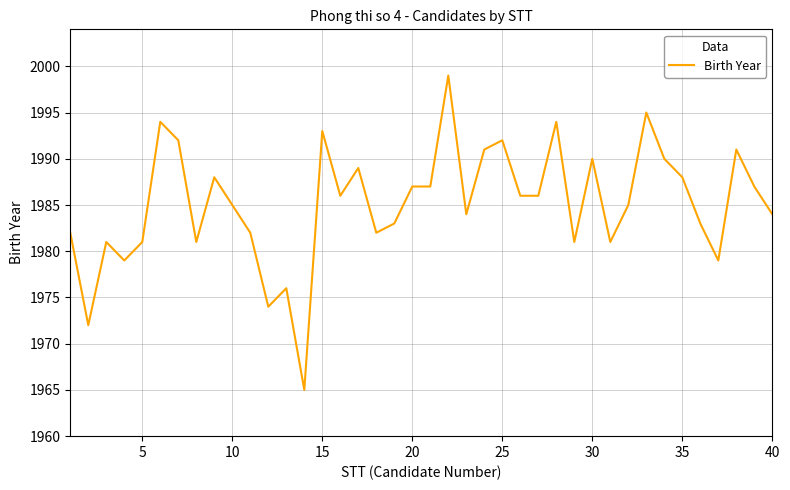

What is the difference between the maximum and minimum values?

34